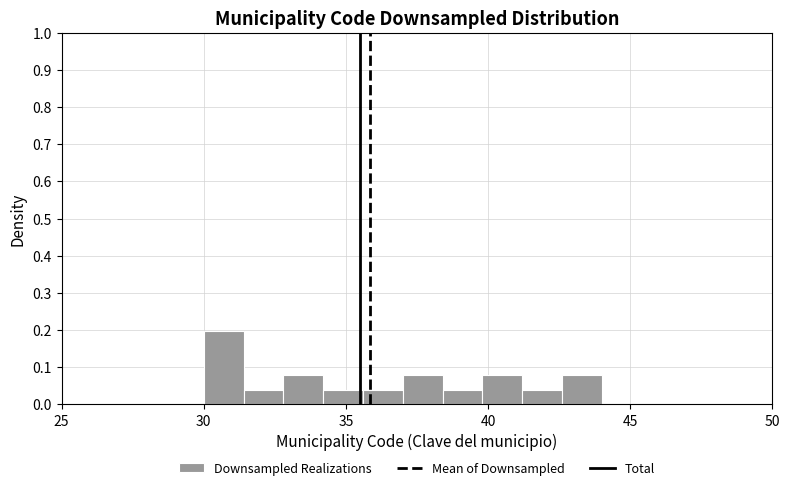

Around what value on the x-axis is the tallest bar? Give the approximate position of its centre, as read against the axis.

30.5